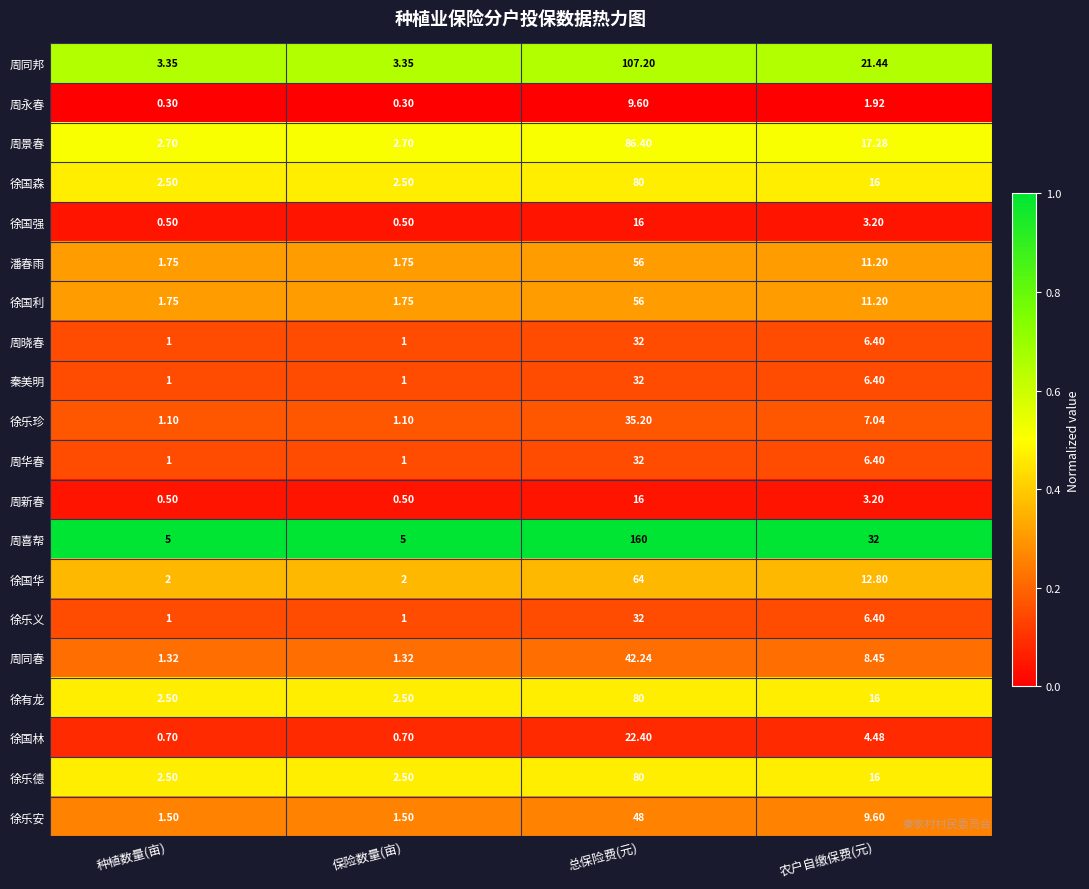

Where is 周同邦 nearest to the value 55?

农户自缴保费(元)